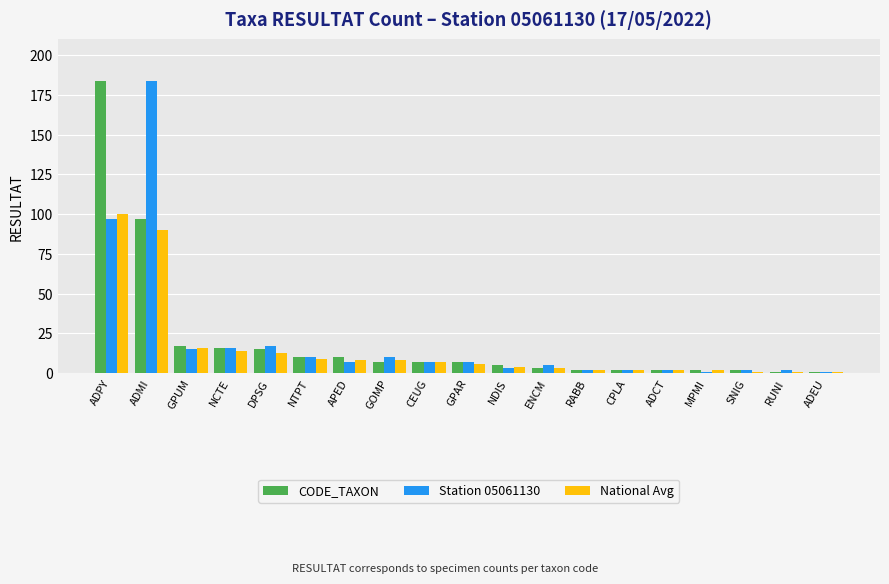

Reading right to left, list all the values displayed in this chart.

CODE_TAXON: 1	1	2	2	2	2	2	3	5	7	7	7	10	10	15	16	17	97	184
Station 05061130: 1	2	2	1	2	2	2	5	3	7	7	10	7	10	17	16	15	184	97
National Avg: 1	1	1	2	2	2	2	3	4	6	7	8	8	9	13	14	16	90	100